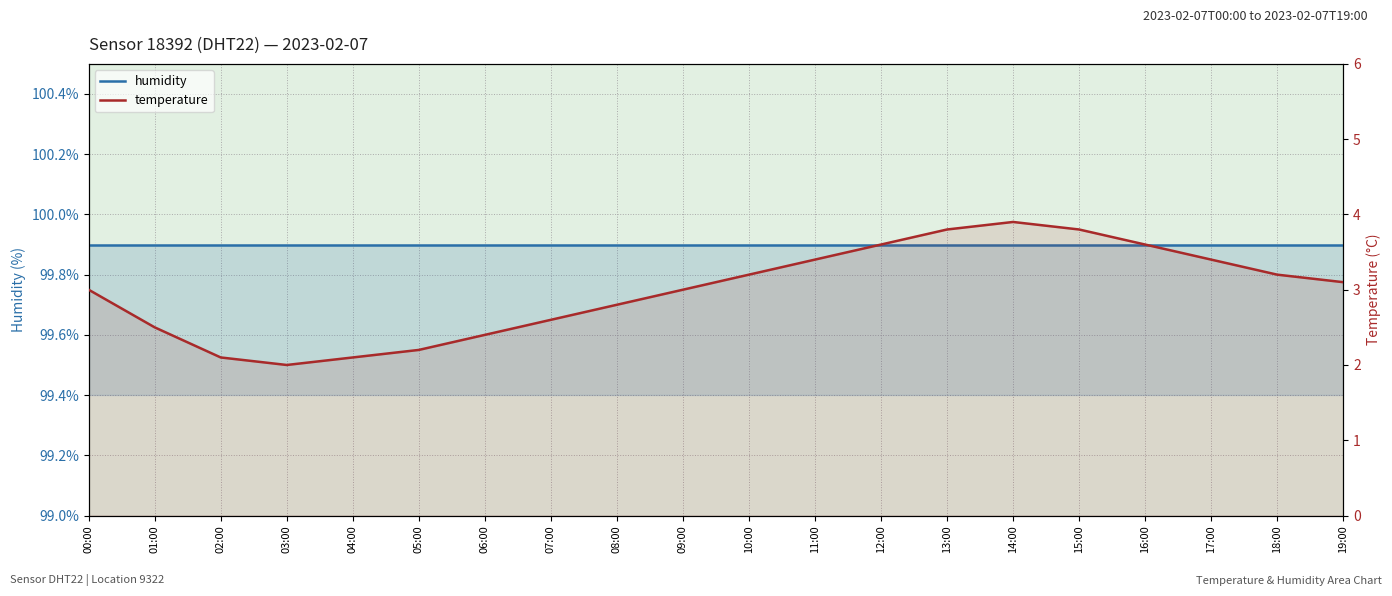

True or false: humidity and temperature intersect in this chart.

False